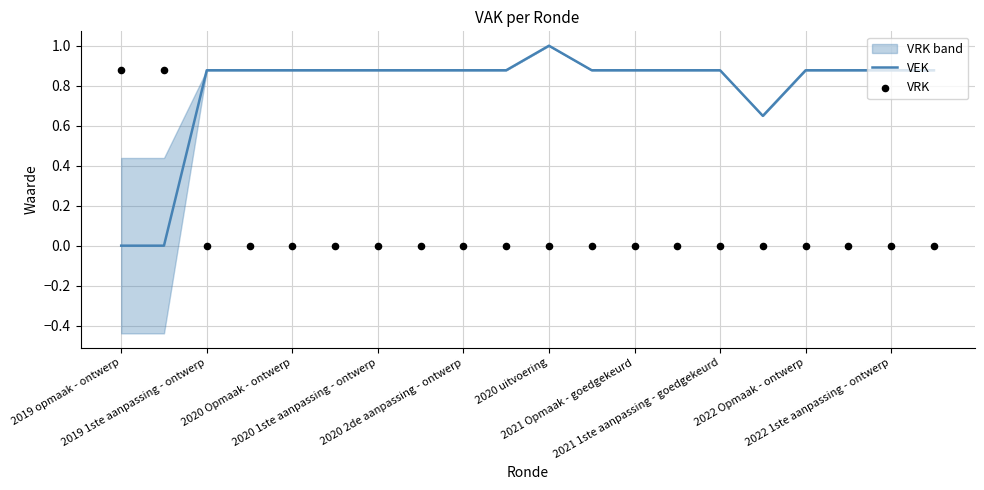

At which category is the sum across all series the highest?

2020 uitvoering